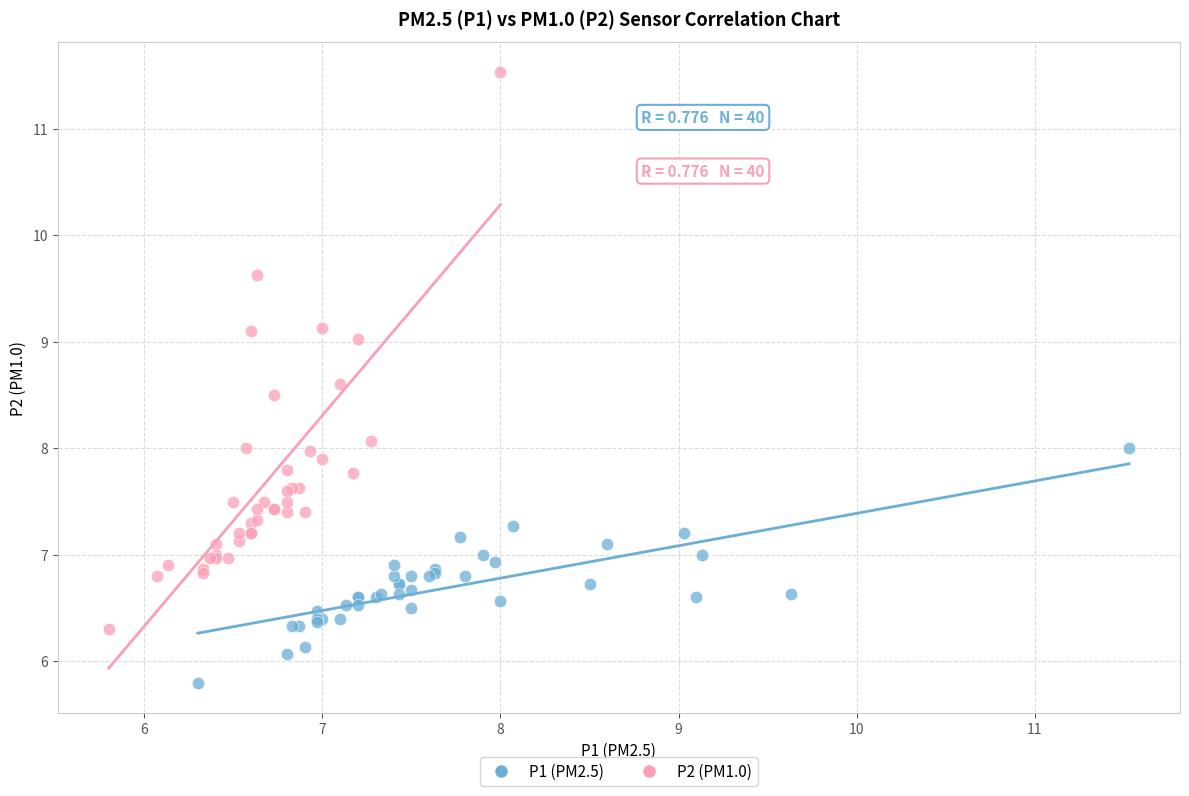

Which series reaches the minimum Y coordinate?

P1 (PM2.5)